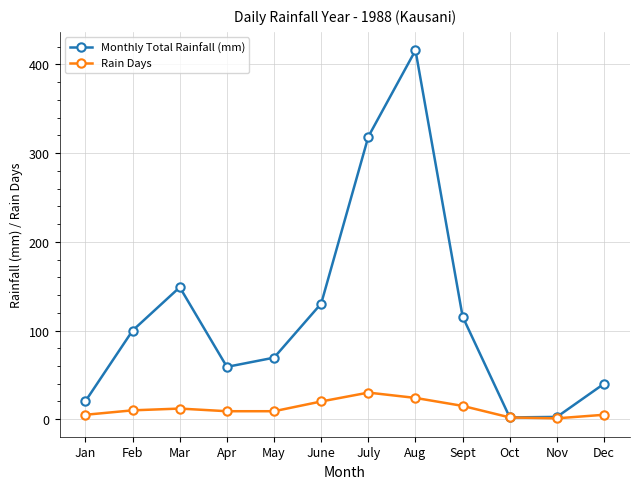

What is the approximate value of Monthly Total Rainfall (mm) at Mar?

148.8